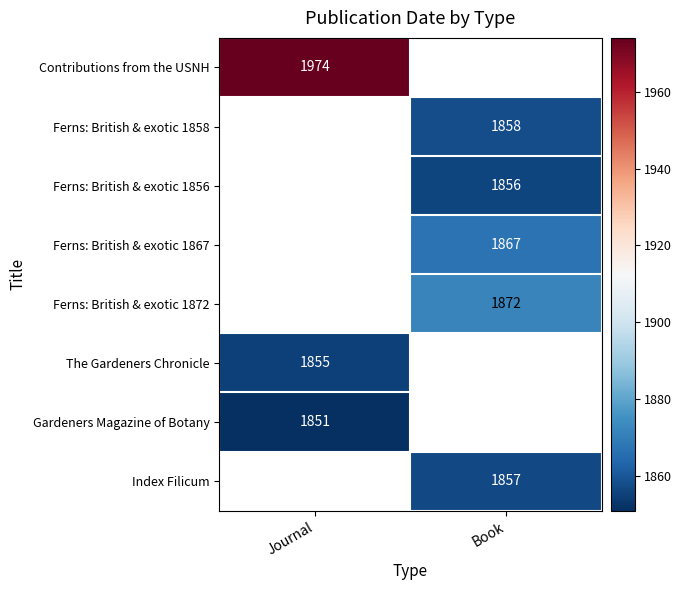

Is the value of Contributions from the USNH at Journal greater than the value of Gardeners Magazine of Botany at Journal?

Yes